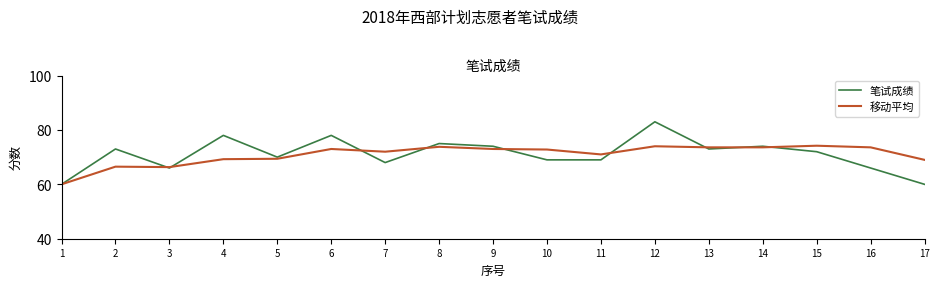

What is the lowest value of the 笔试成绩 series?

60.0